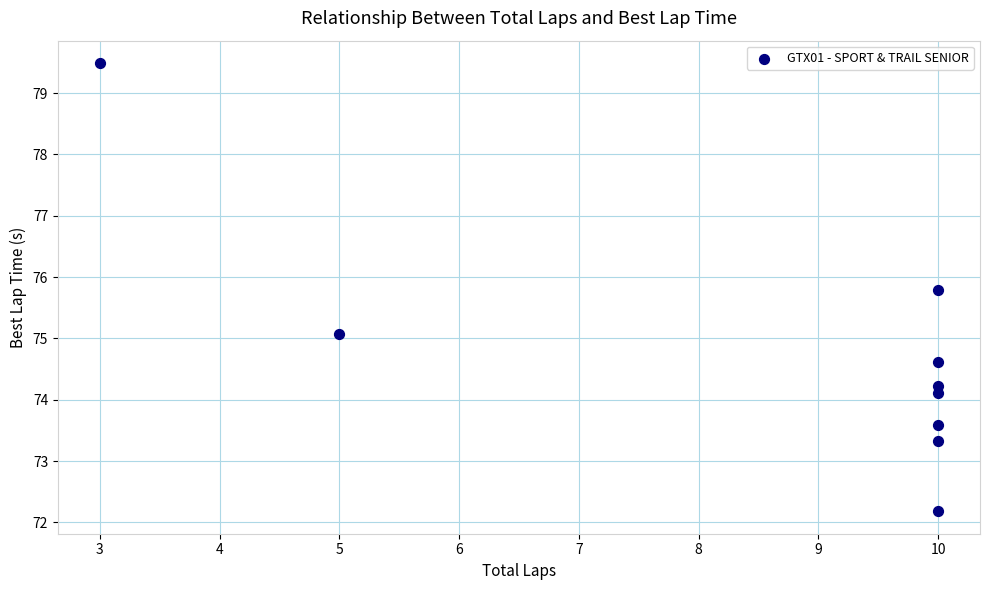

What is the range of Y values (max minus min)?

7.3